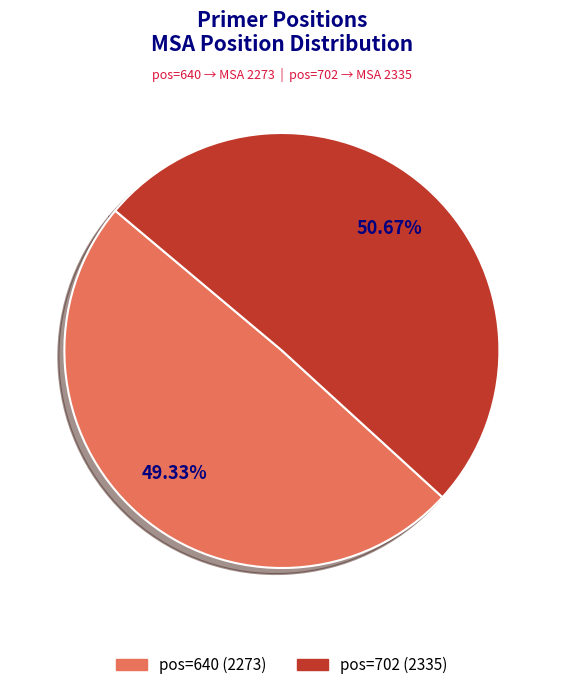

Is there a majority slice in this chart?

Yes